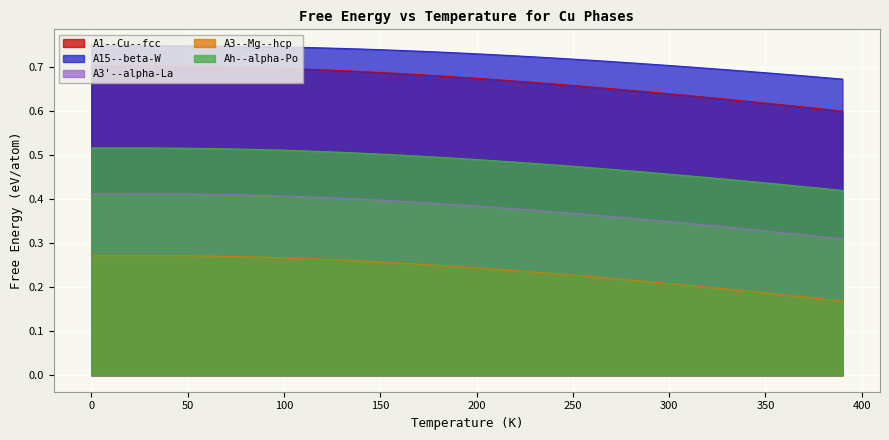

Which series changed the most between 250 and 300?

A3--Mg--hcp